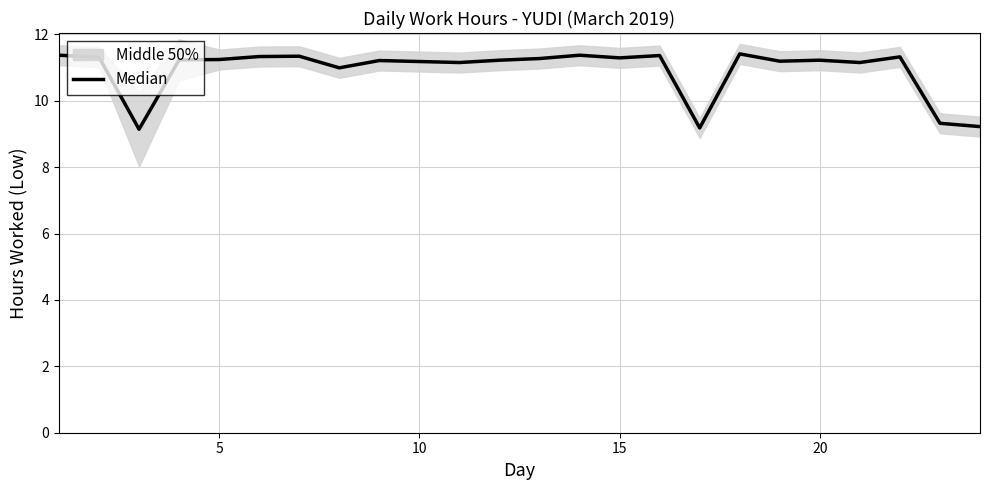

What is the difference between the second highest and minimum values?

2.2